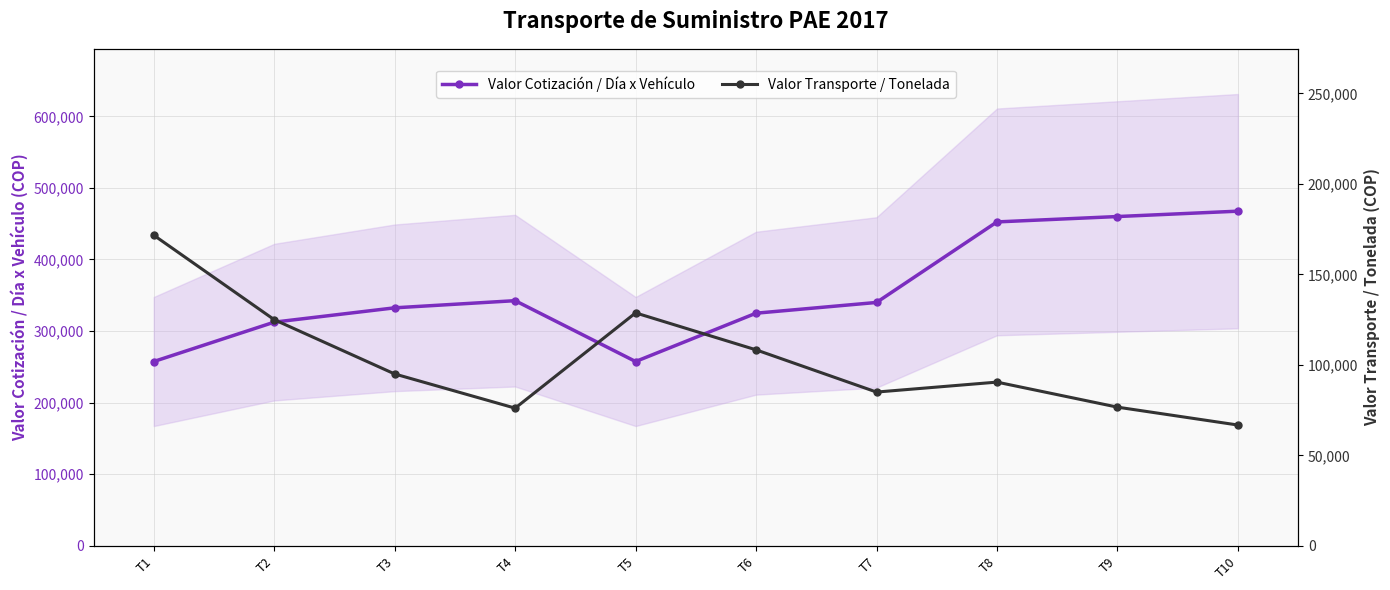

At which label does Valor Transporte / Tonelada first exceed 95000?

T1